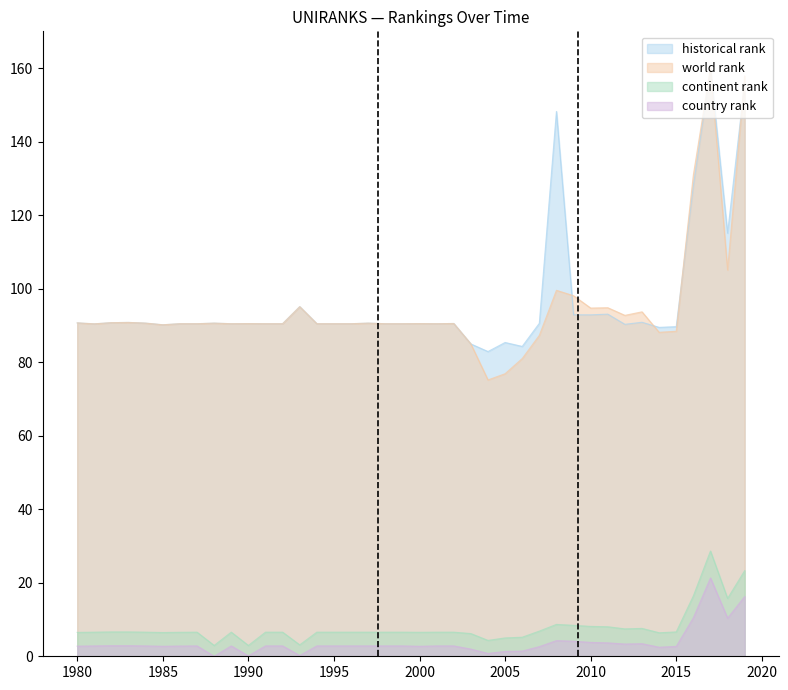

Rank the series at 1982 from highest to lowest value.

historical rank, world rank, continent rank, country rank